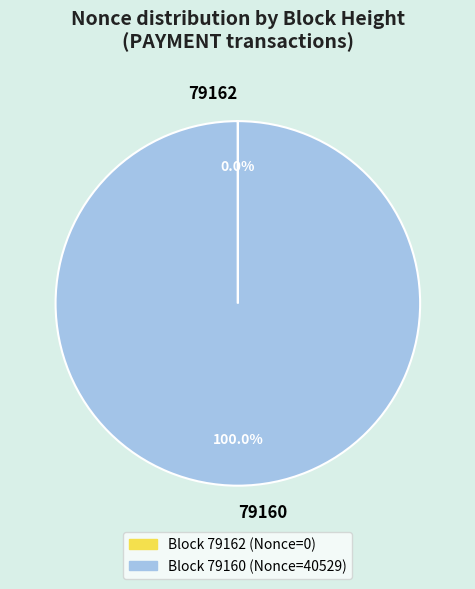

Does any single category account for the majority?

Yes